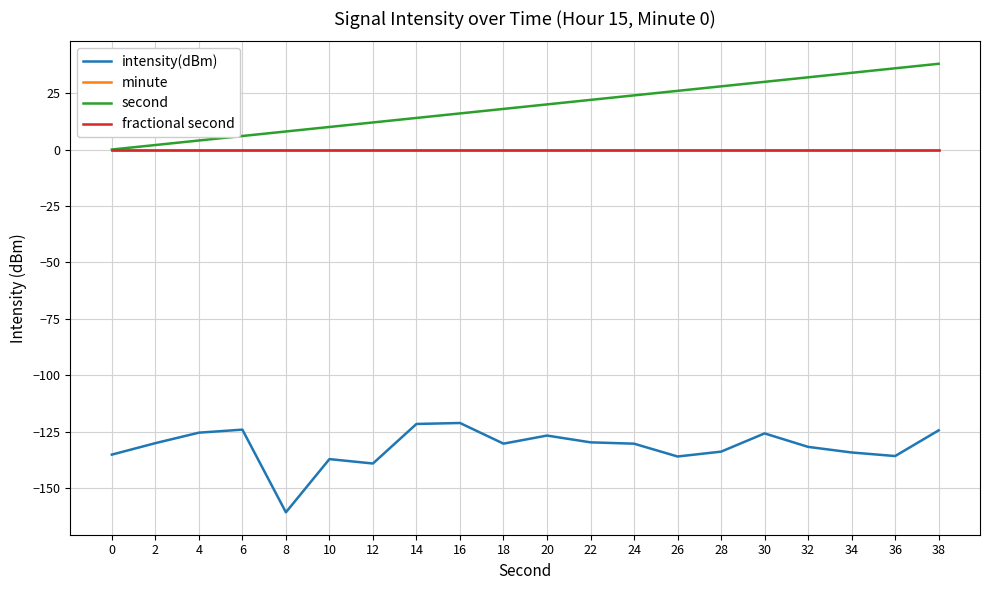

Is it true that intensity(dBm) equals -135.8 at 36?

True